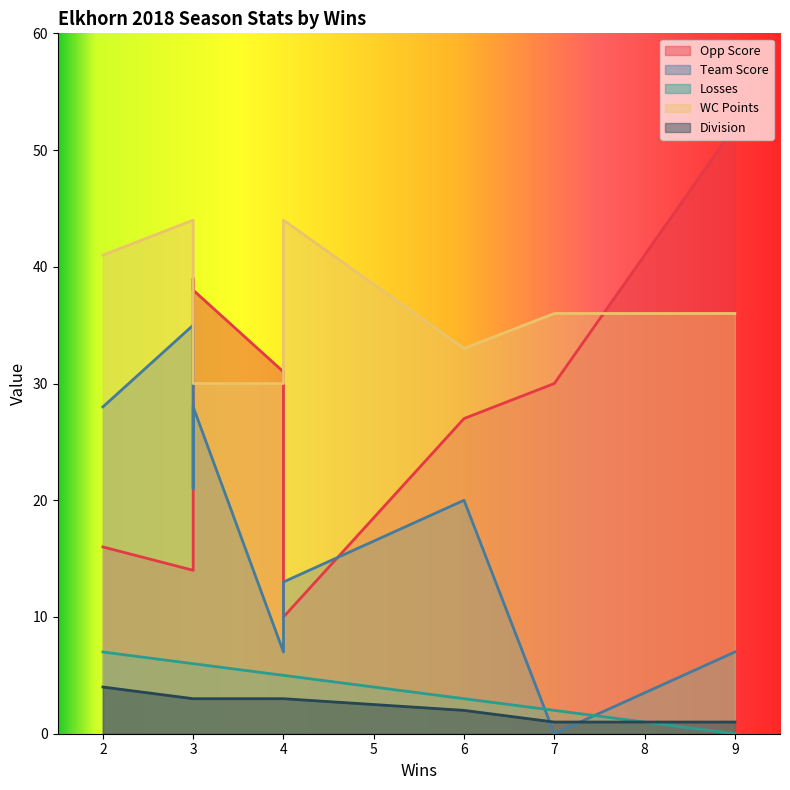

What are all the series names shown in the legend?

Opp Score, Team Score, Losses, WC Points, Division